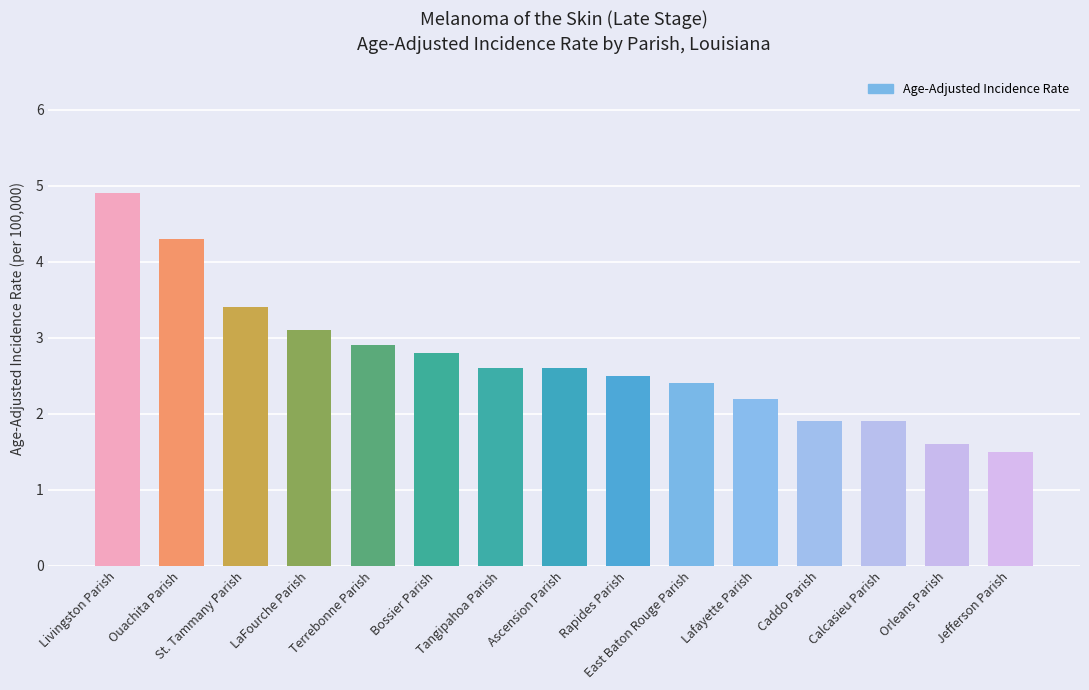

What is the smallest value displayed?

1.5